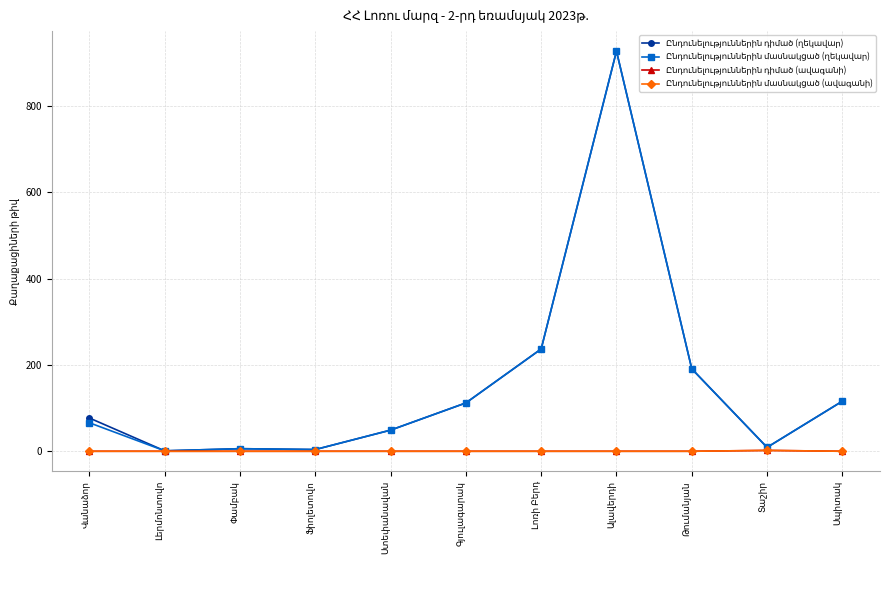

What is the difference between the second highest and second lowest values in the Ընդունելություններին մասնակցած (ղեկավար) series?

233